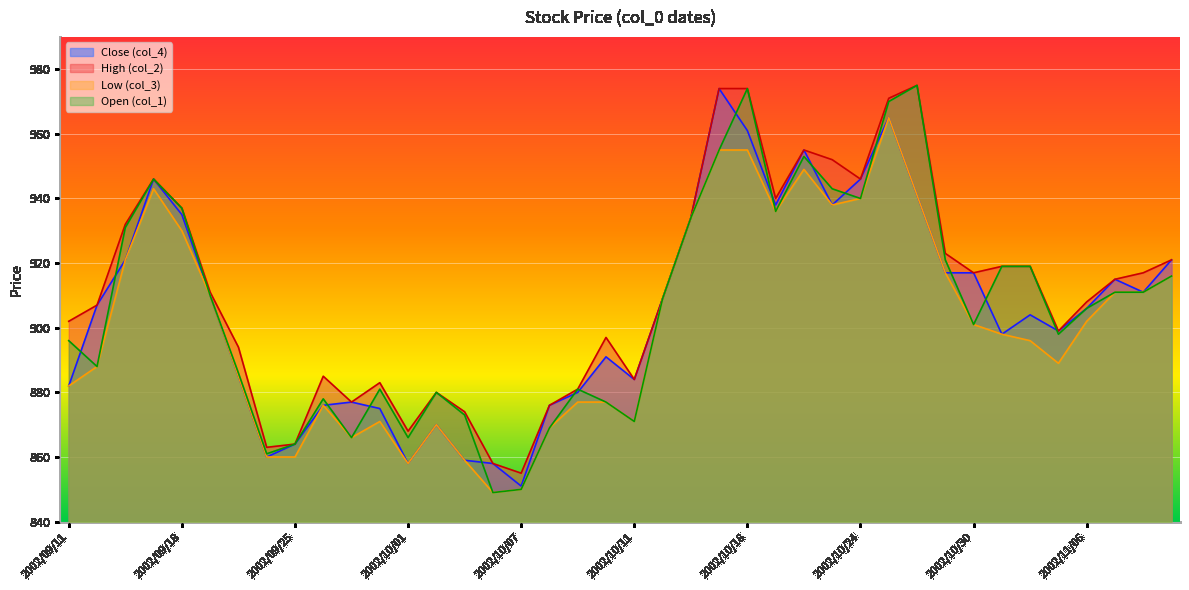

What is the total value across all series at 2002/10/04?

3414